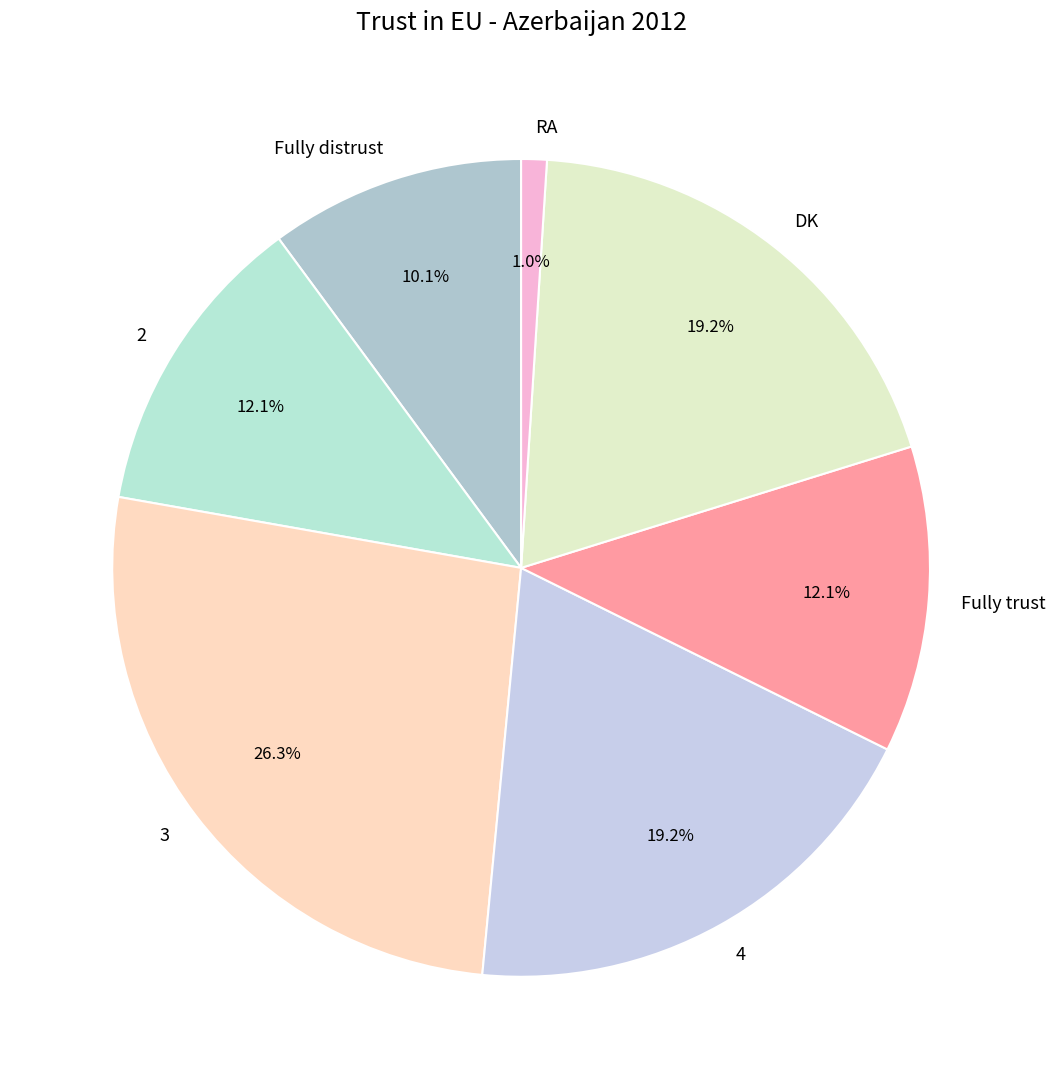

To the nearest percent, what is the difference between the Fully trust and Fully distrust slice percentages?

2%